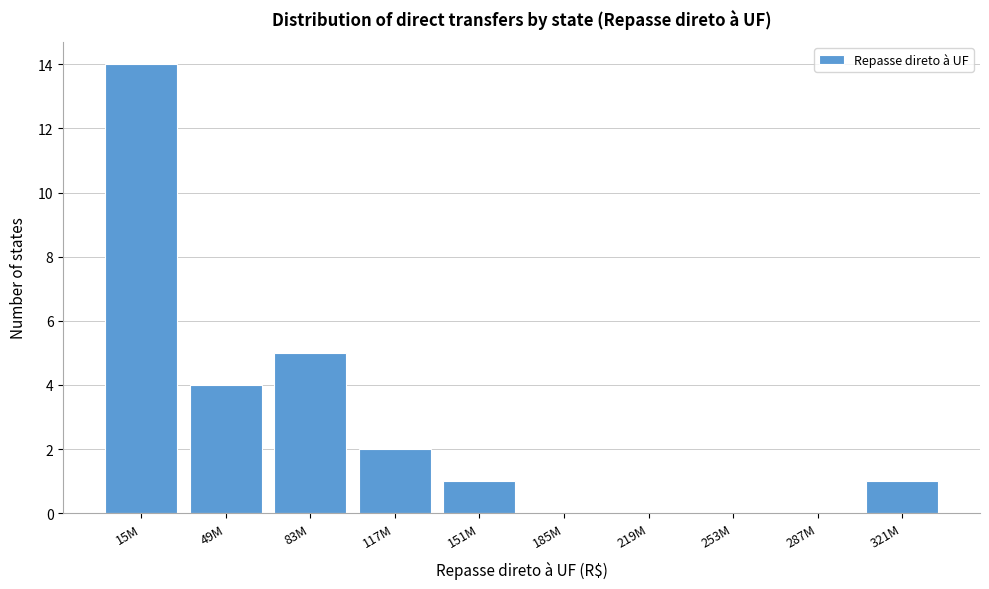

Reading right to left, transcribe all the data shown in this chart.

321M=1	287M=0	253M=0	219M=0	185M=0	151M=1	117M=2	83M=5	49M=4	15M=14